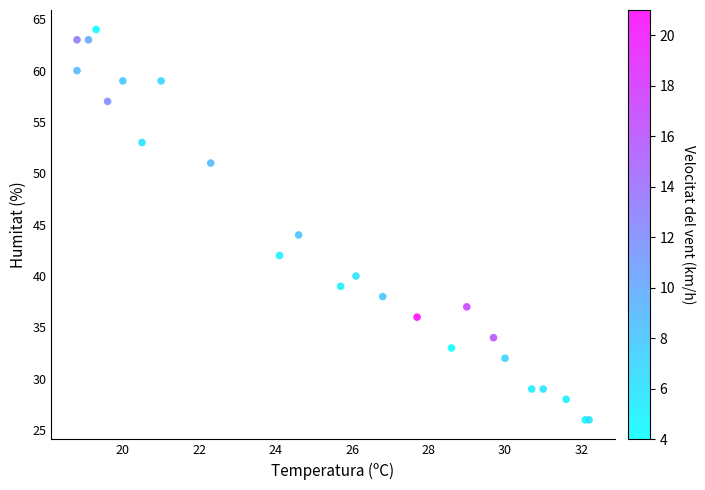

What Y value in the scatter plot is closest to 45?

44